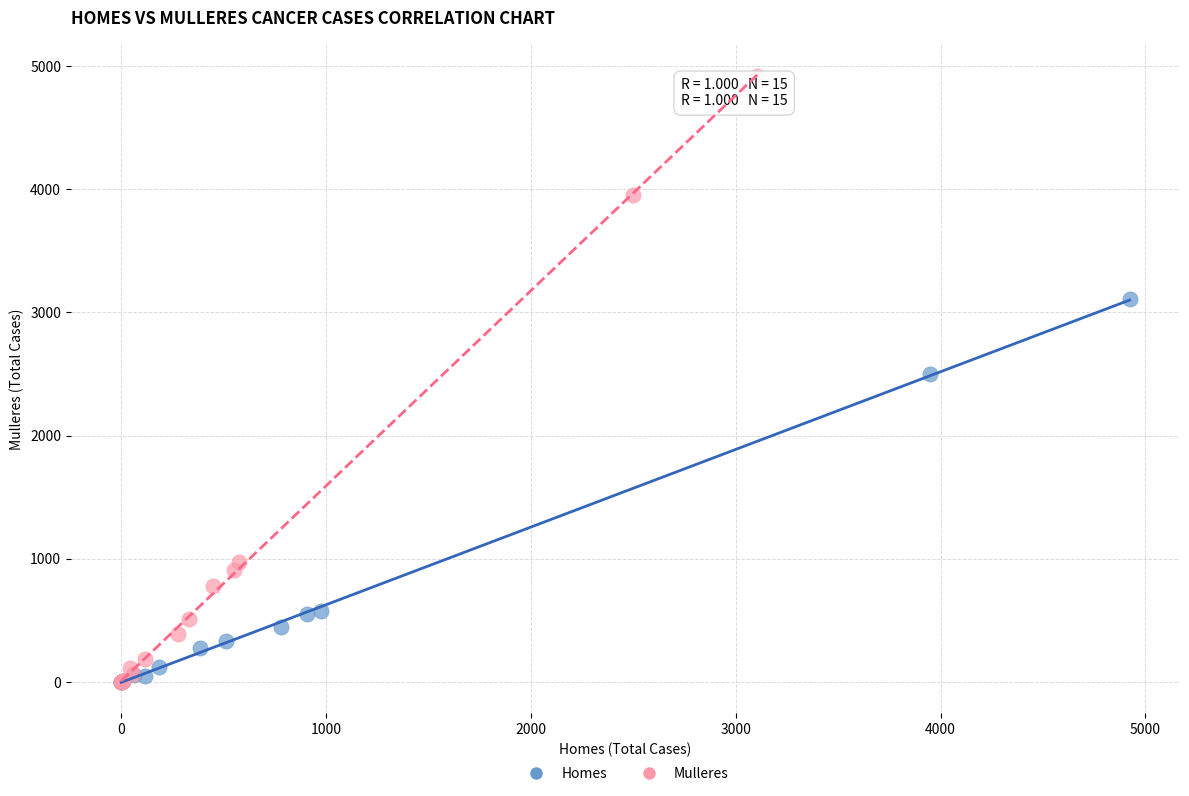

Which series contains the highest Y value?

Mulleres